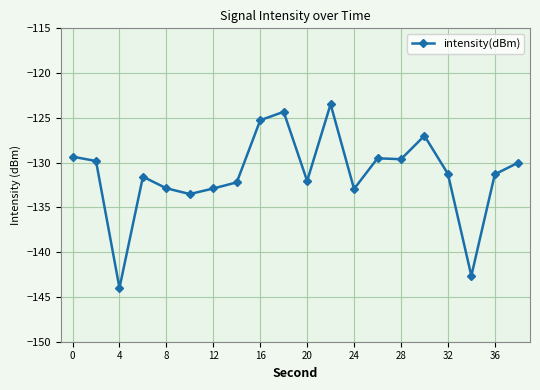

True or false: the data has more than 0 interior local peaks.

True